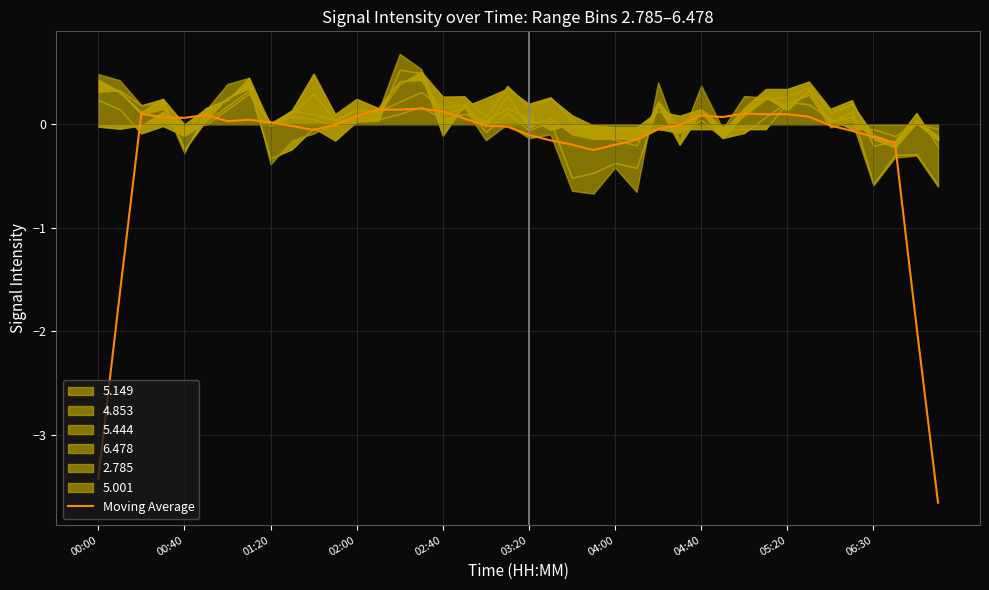

Read the value at 10.

-0.1